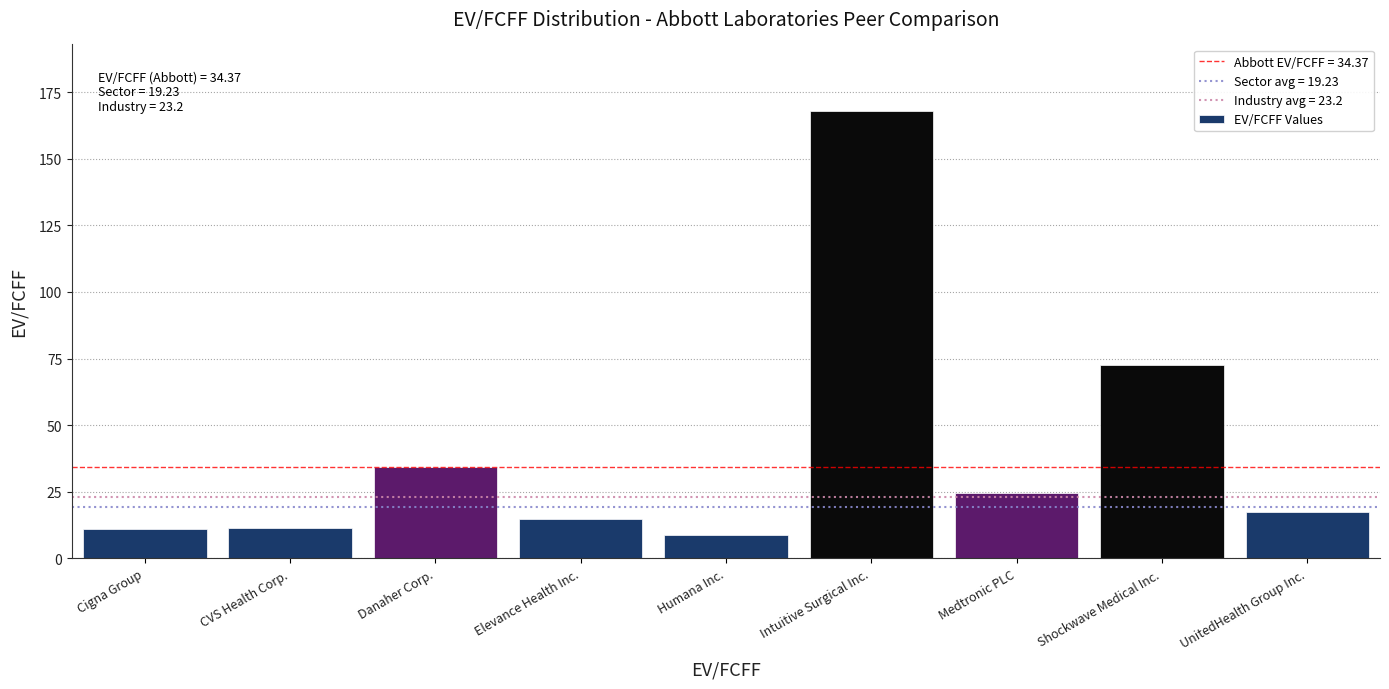

The chart shows a value of 56.9 at Intuitive Surgical Inc.. True or false?

False